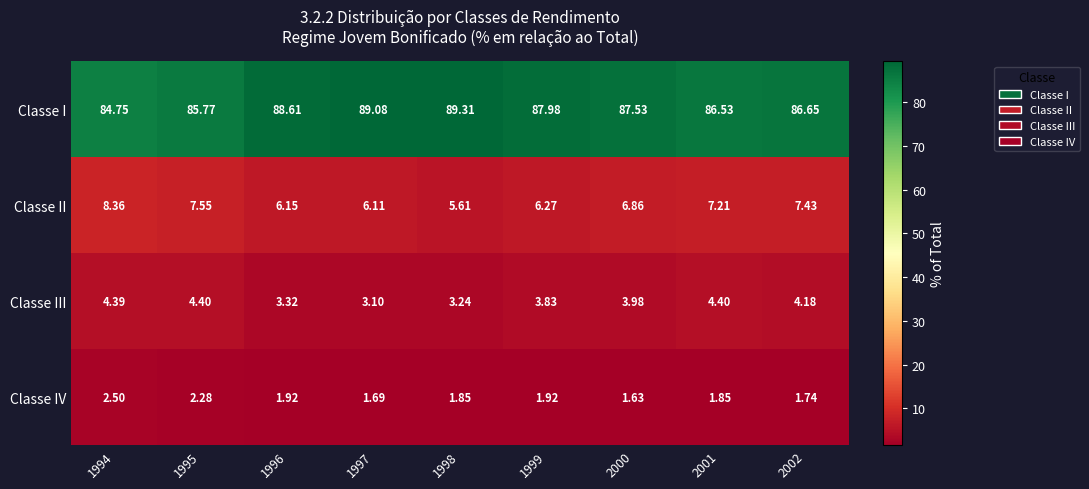

At 2001, list the series in order from smallest to largest.

Classe IV, Classe III, Classe II, Classe I